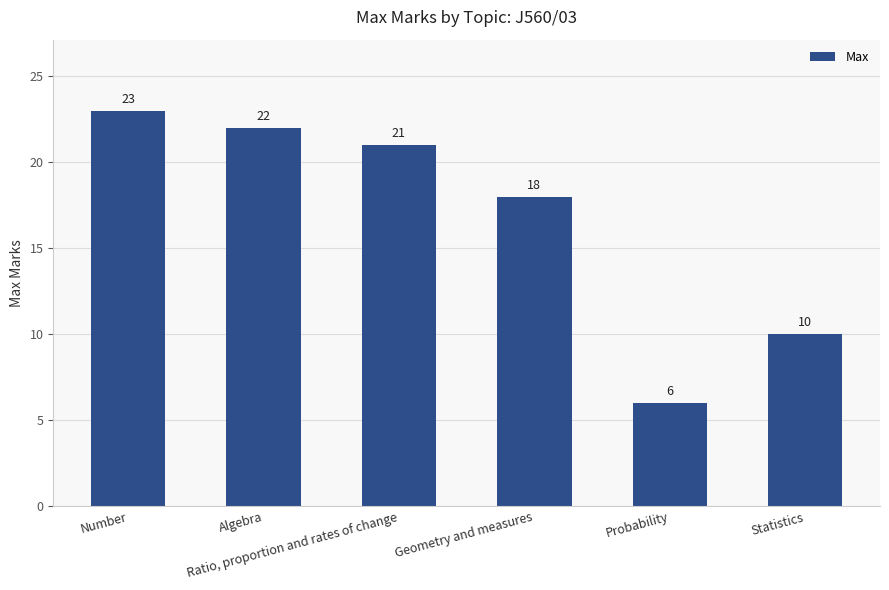

Reading left to right, extract all data points from this chart.

23	22	21	18	6	10